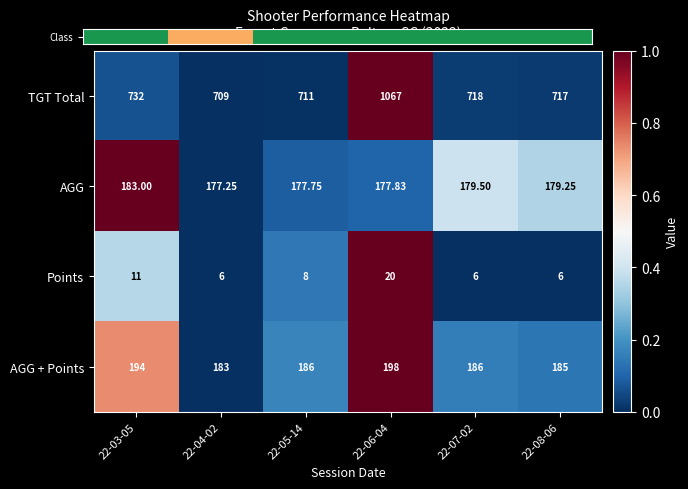

Which series has the largest range (max minus min)?

TGT Total